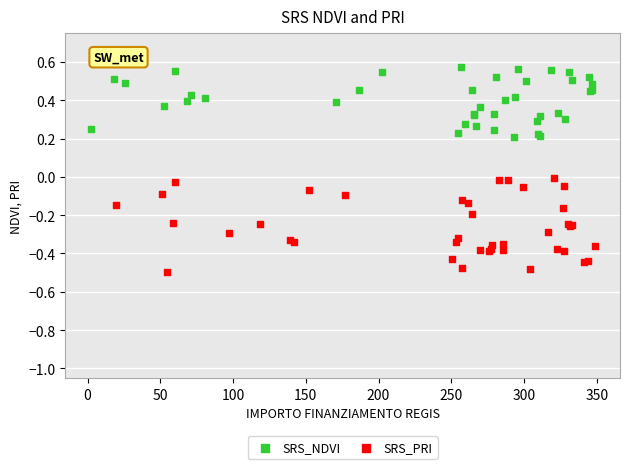

What are all the series names shown in the legend?

SRS_NDVI, SRS_PRI